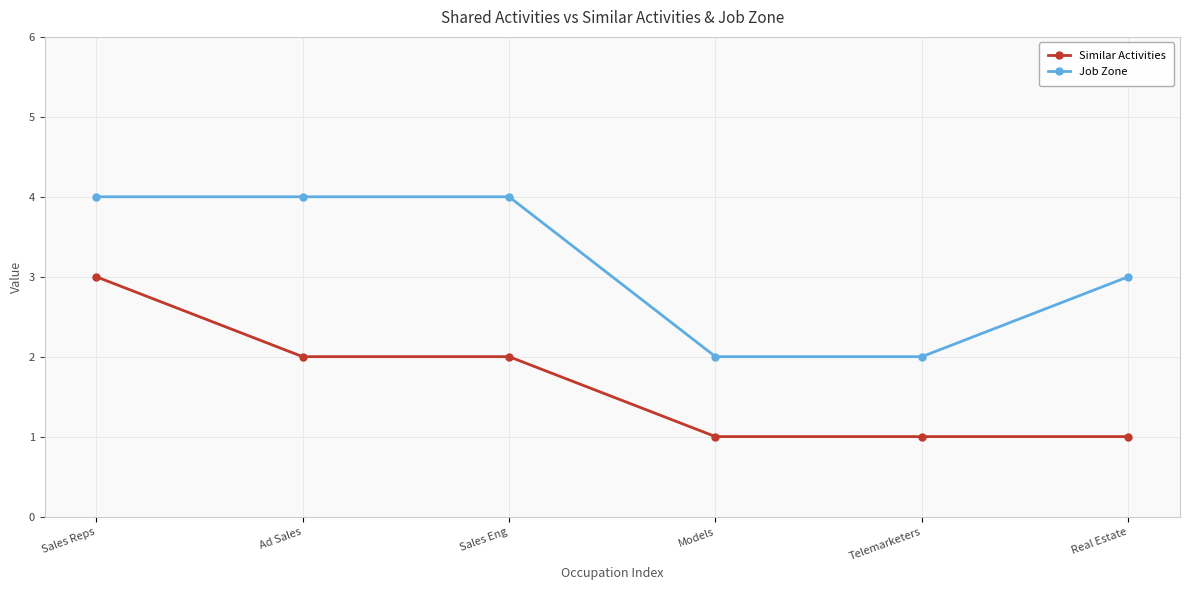

What is the label of the 1st point from the left?

Sales Reps